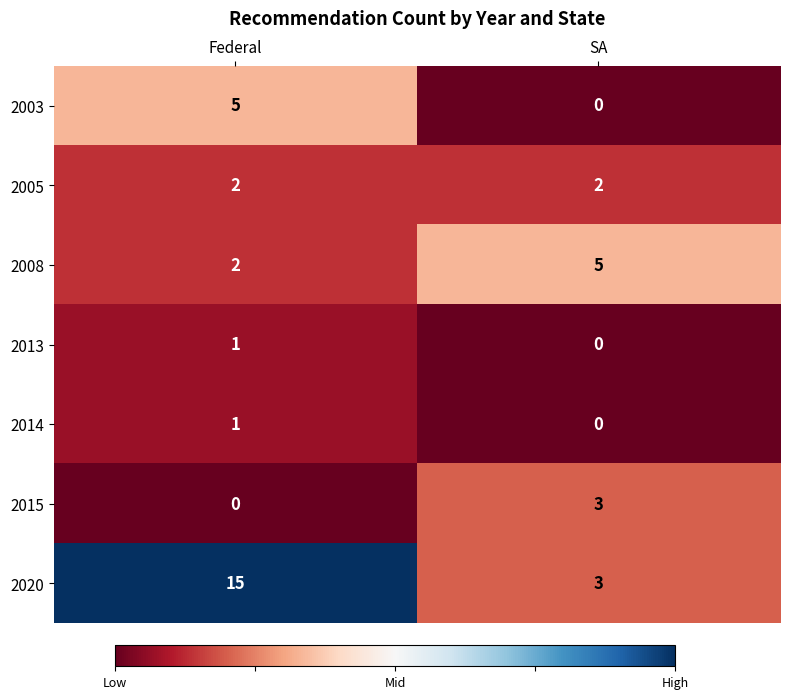

Rank the categories by 2020 value from lowest to highest.

SA, Federal